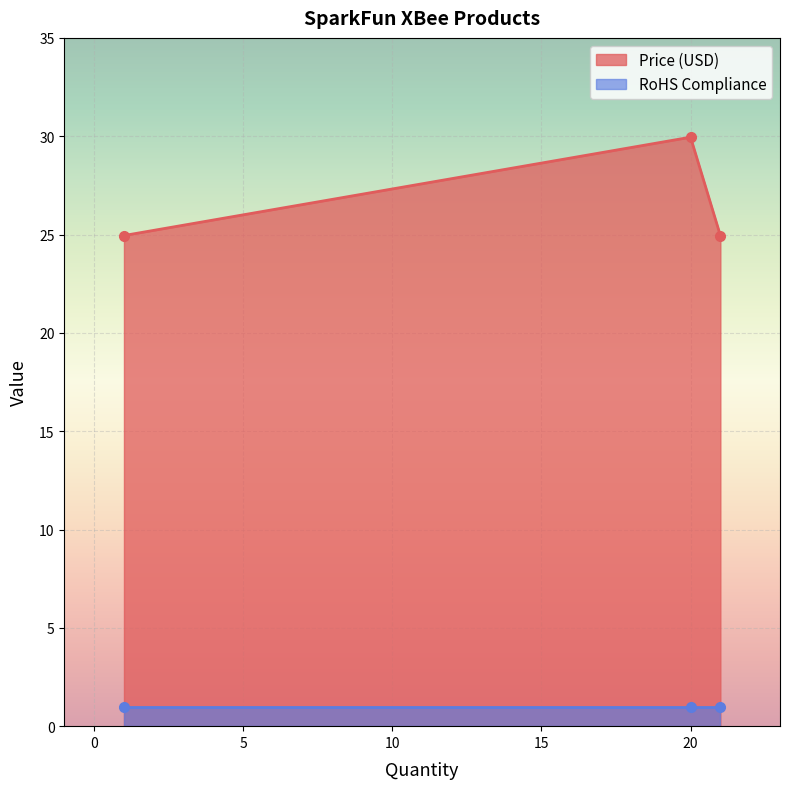

How many lines are shown in the chart?

2